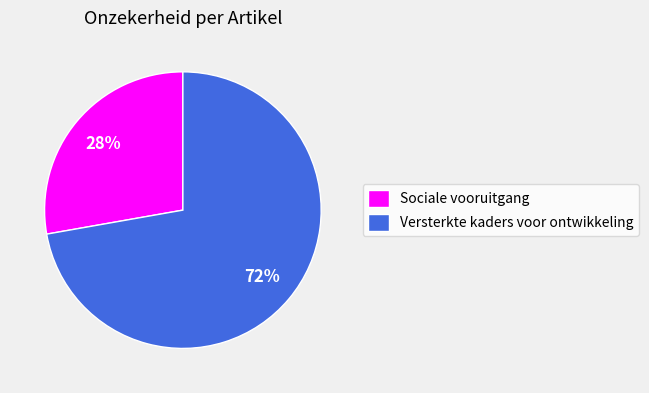

What percentage is the Versterkte kaders voor ontwikkeling slice, to the nearest percent?

72%